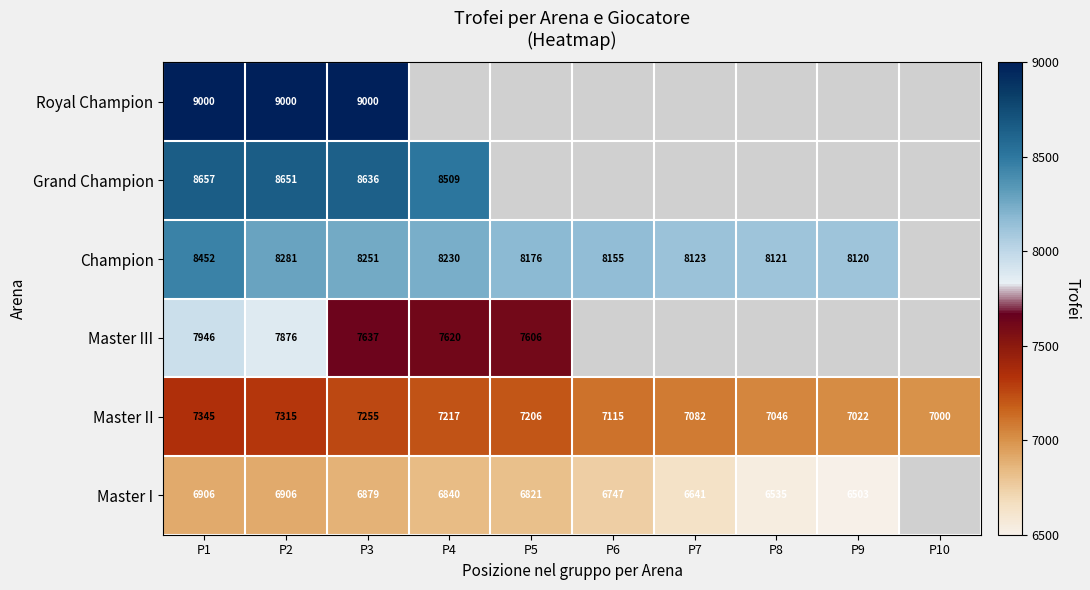

At which category is the sum across all series the highest?

P1